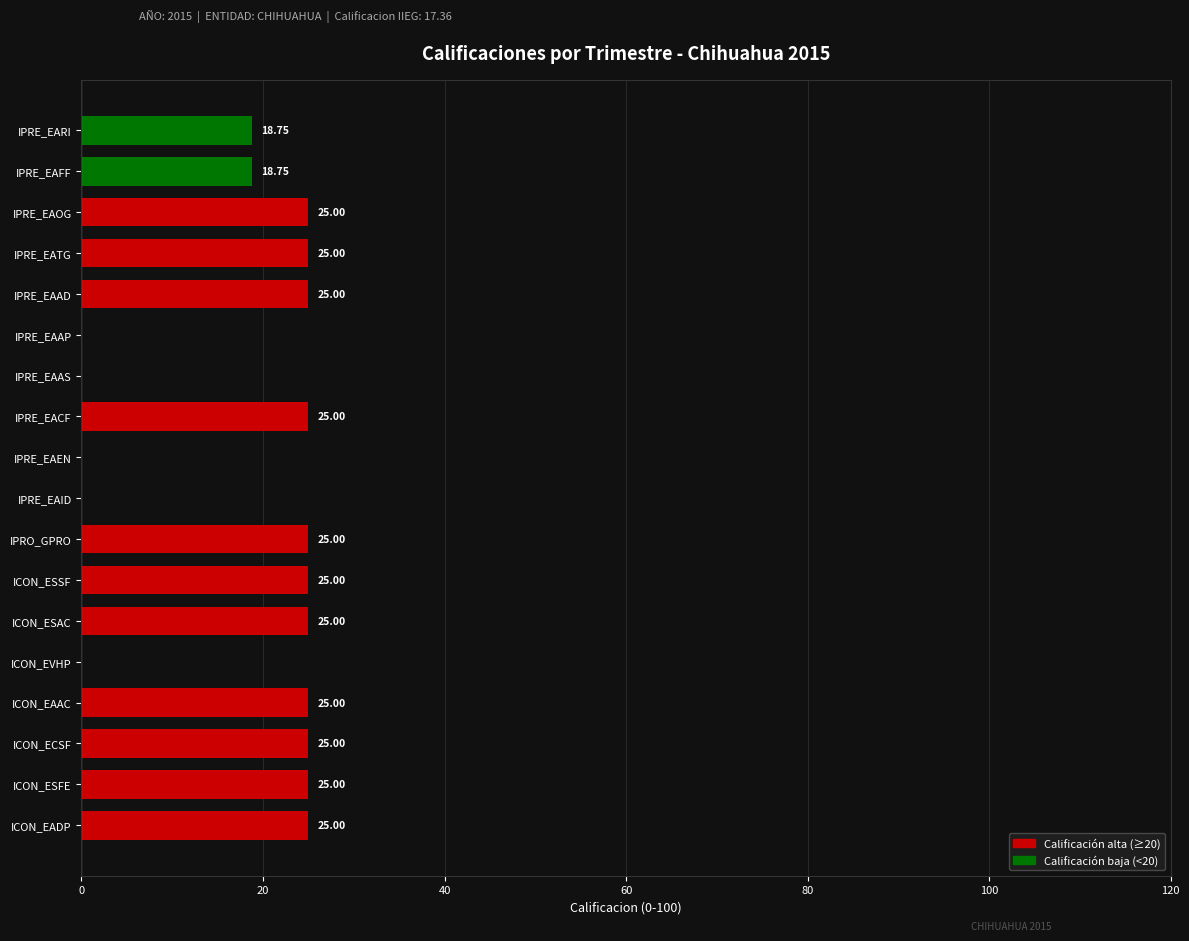

How many distinct data groups are displayed?

1